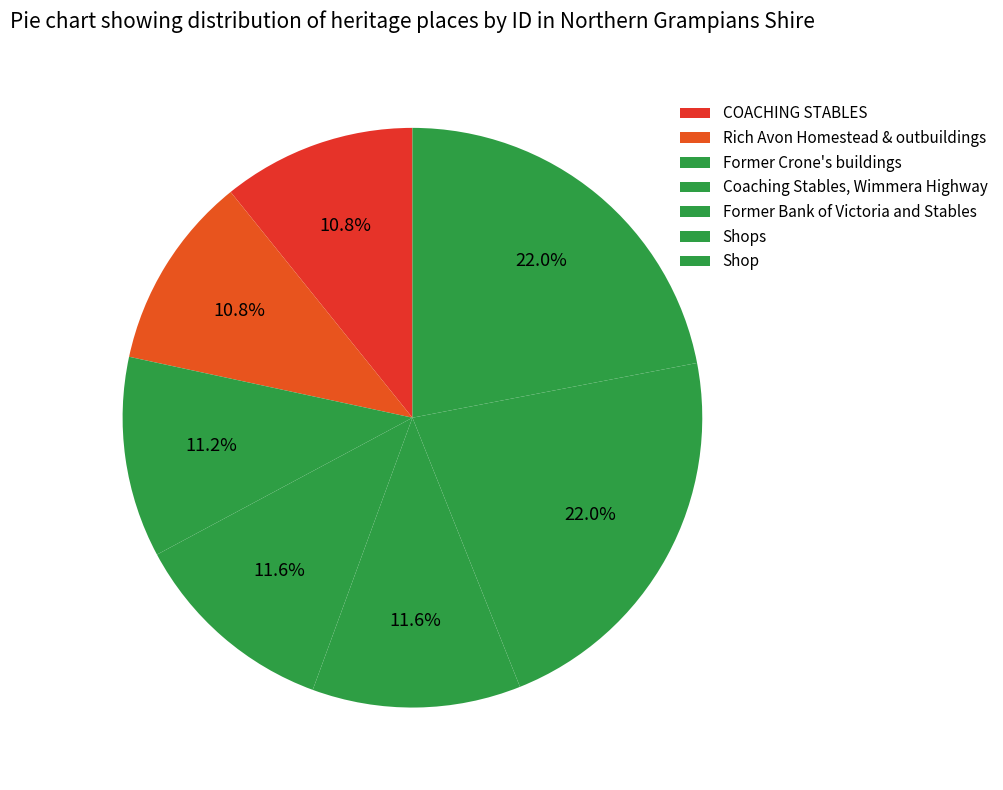

How many segments does this pie chart have?

7